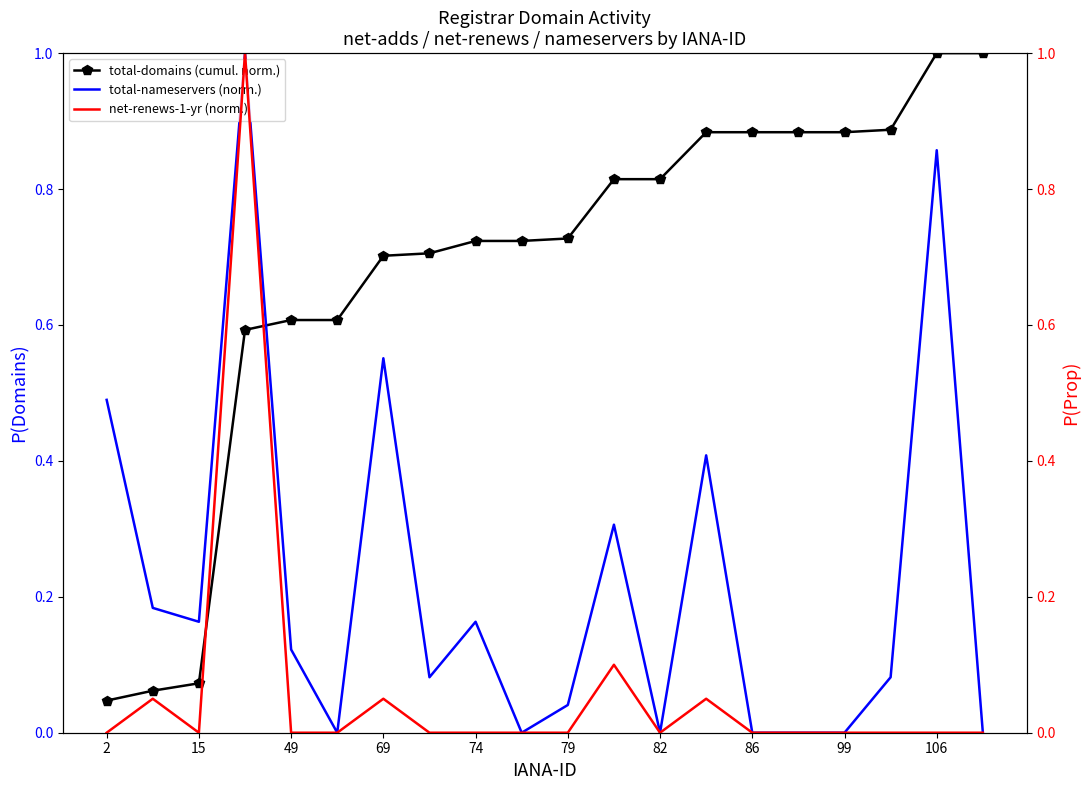

How many times do total-nameservers (norm.) and total-domains (cumul. norm.) cross each other?

1